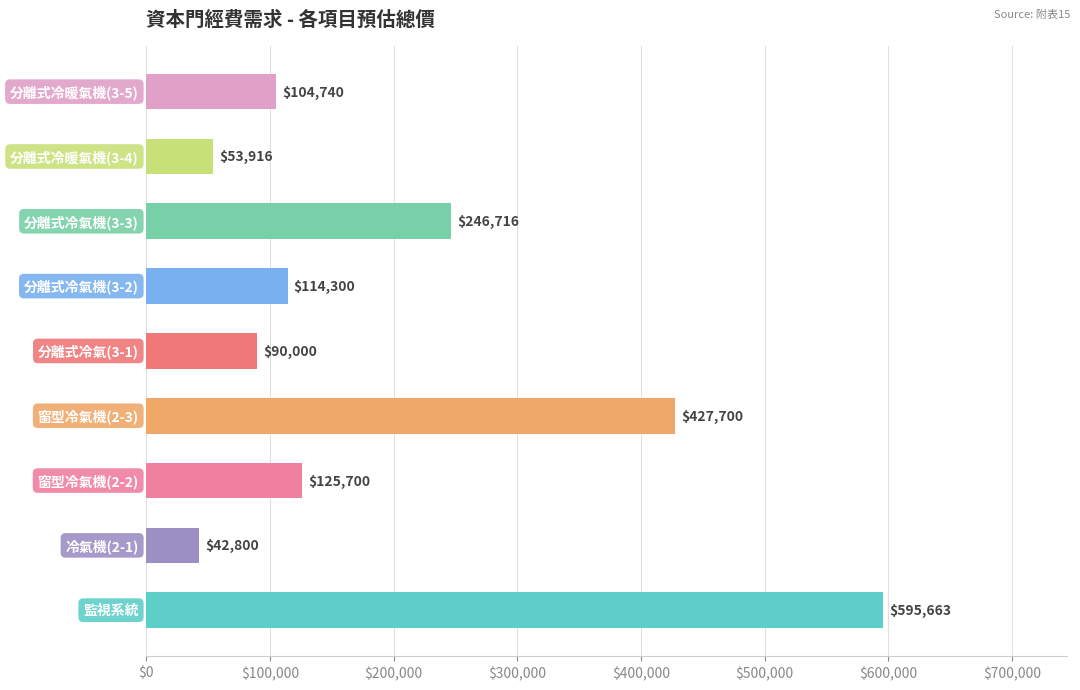

What is the minimum value shown in the chart?

42800